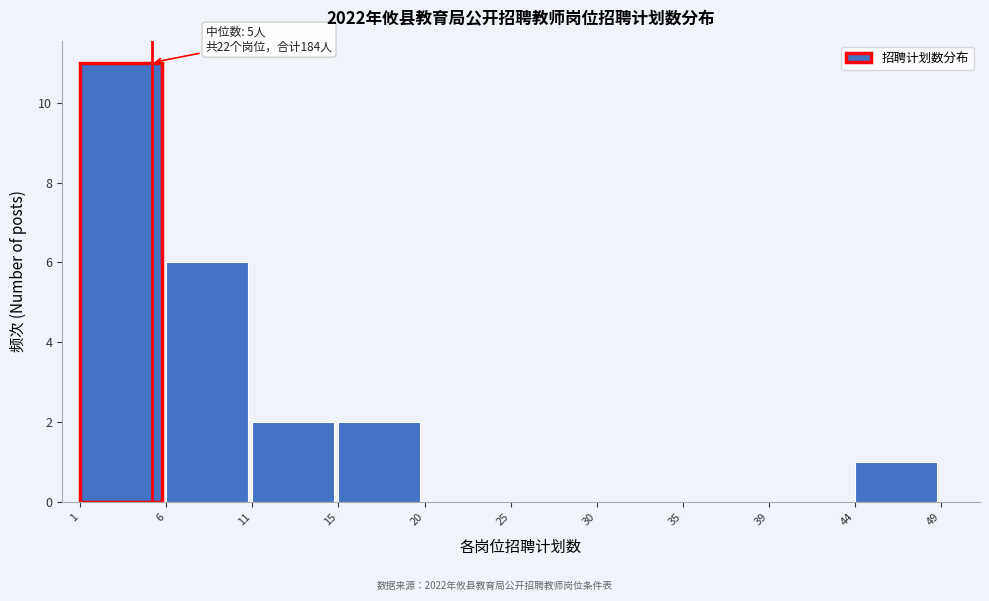

Over which range of the x-axis is the bar tallest?

1 to 6